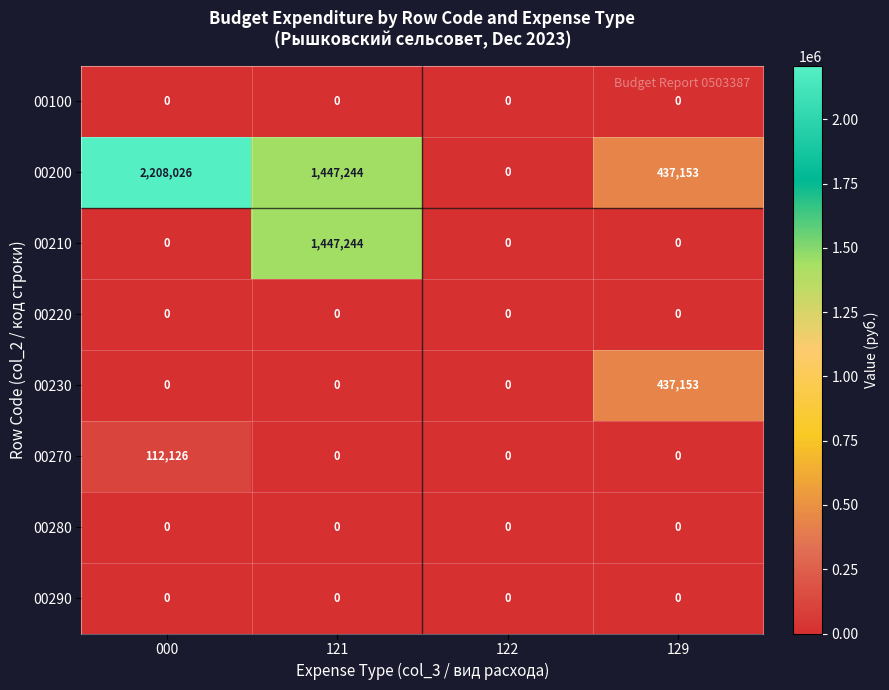

What is the spread (max minus min) of values at 000?

2208026